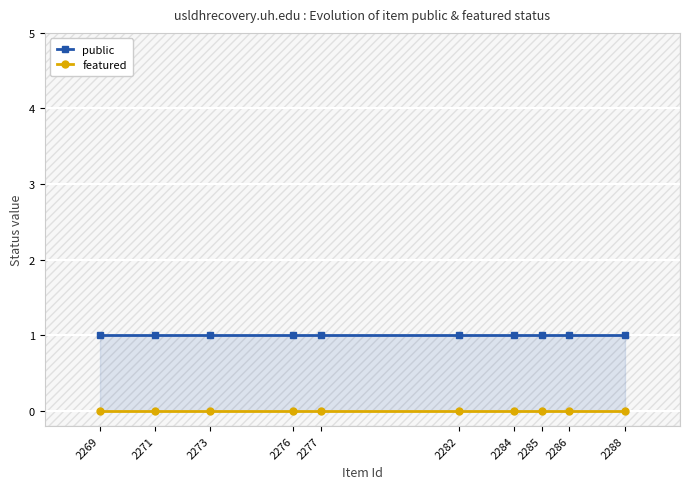

True or false: public has a value of 1 at 2276.

True